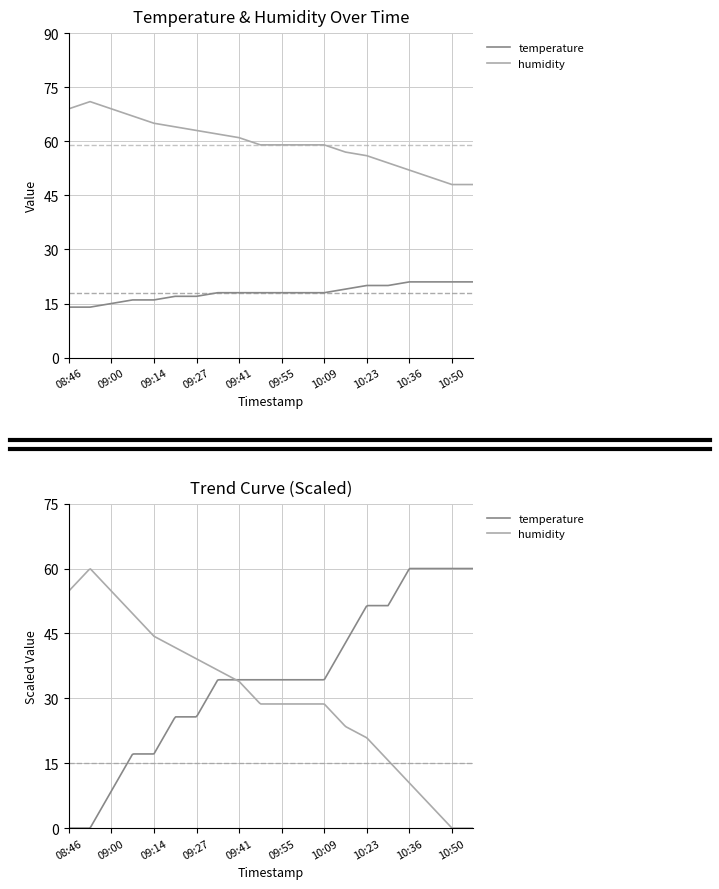

Reading left to right, transcribe all the data shown in this chart.

temperature: 08:46=14	08:53=14	09:00=15	09:07=16	09:14=16	09:20=17	09:27=17	09:34=18	09:41=18	09:48=18	09:55=18	10:02=18	10:09=18	10:16=19	10:23=20	10:29=20	10:36=21	10:43=21	10:50=21	10:57=21
humidity: 08:46=69	08:53=71	09:00=69	09:07=67	09:14=65	09:20=64	09:27=63	09:34=62	09:41=61	09:48=59	09:55=59	10:02=59	10:09=59	10:16=57	10:23=56	10:29=54	10:36=52	10:43=50	10:50=48	10:57=48